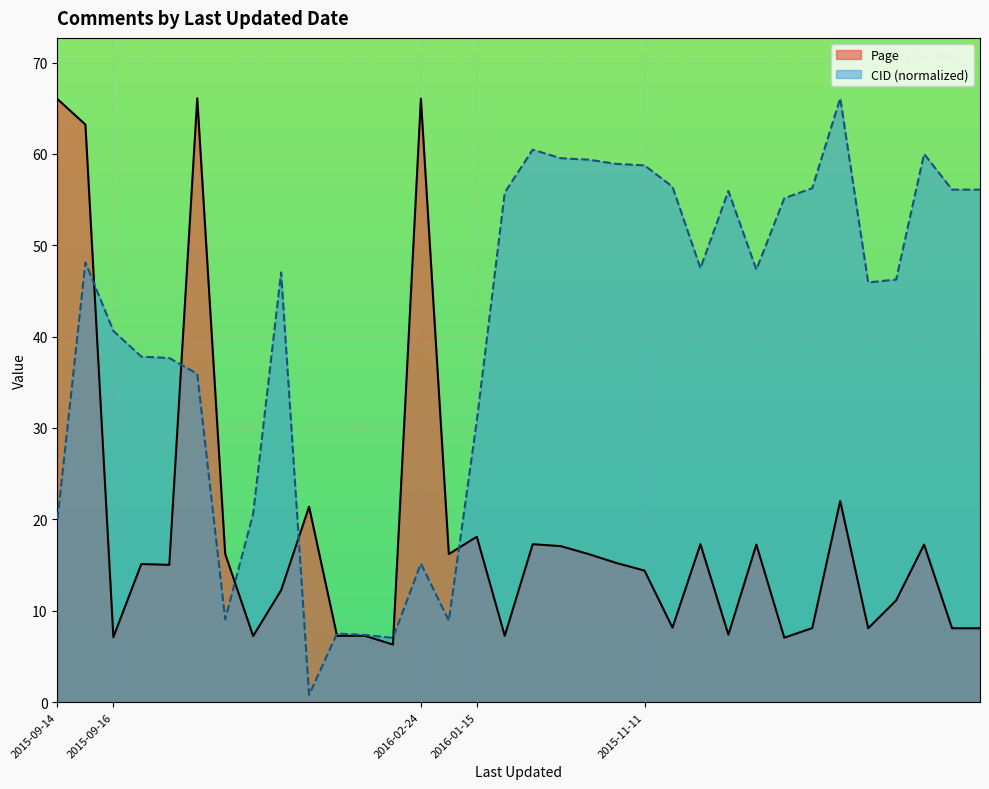

What are all the series names shown in the legend?

Page, CID